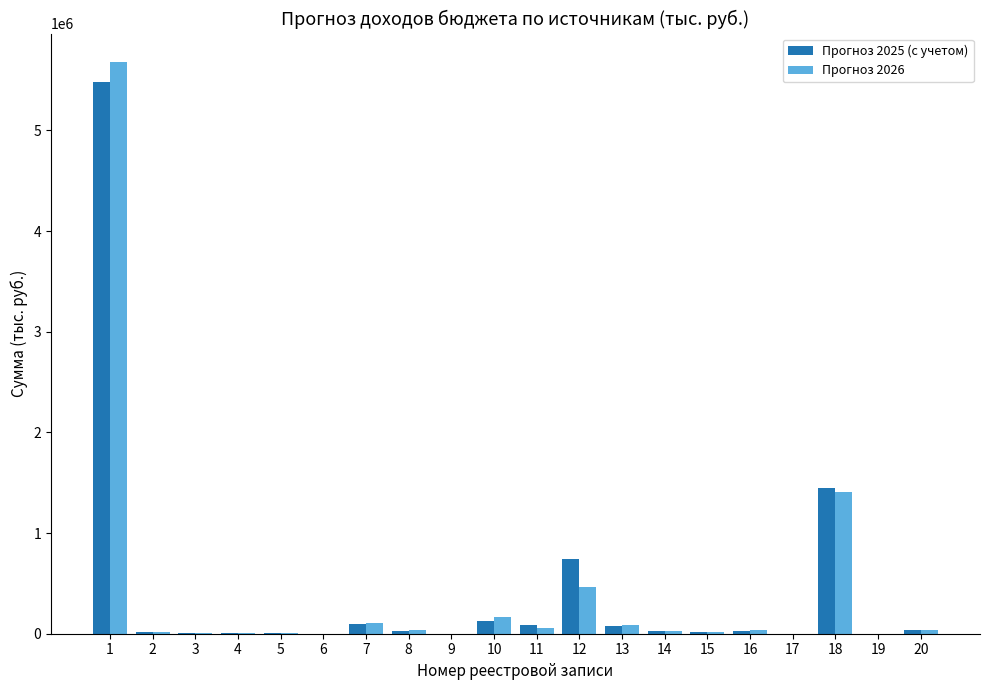

True or false: Прогноз 2026 has a value of 30758.0 at 14.

True